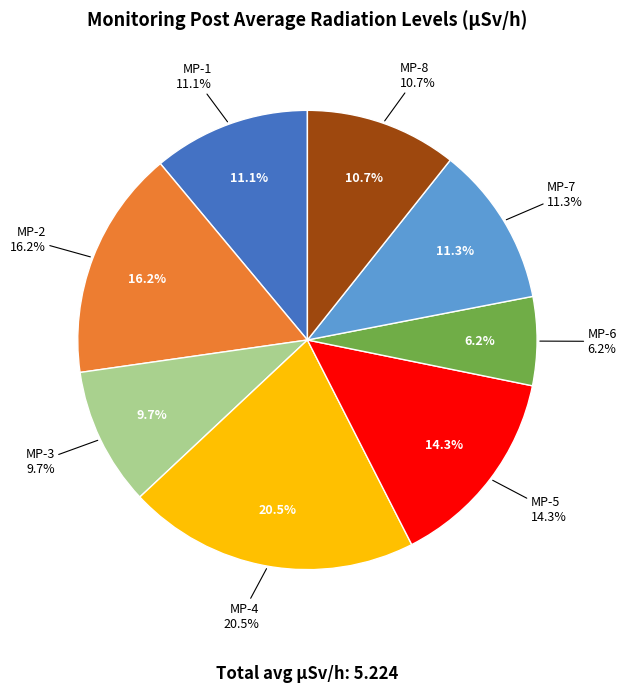

True or false: MP-7 accounts for 17% of the total.

False